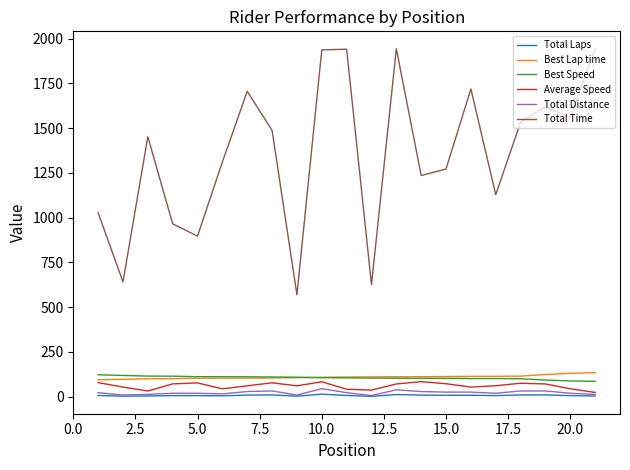

How many lines are shown in the chart?

6